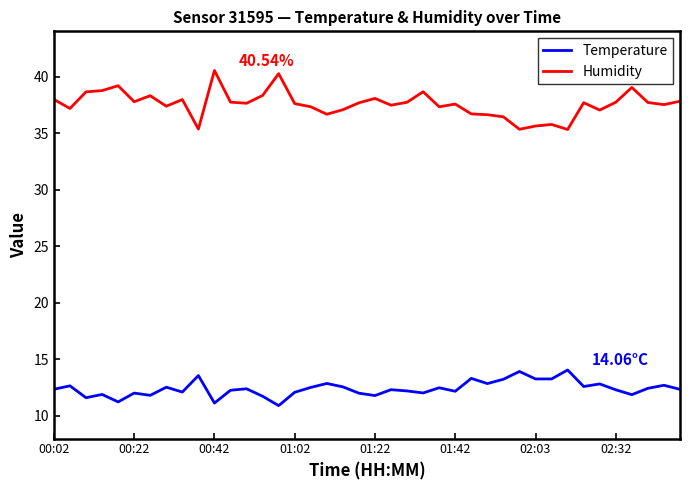

Rank the series by their maximum value, from highest to lowest.

Humidity, Temperature